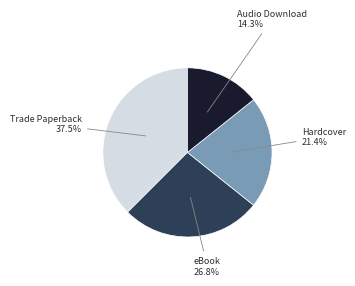

What is the smallest slice in the pie chart?

Audio Download